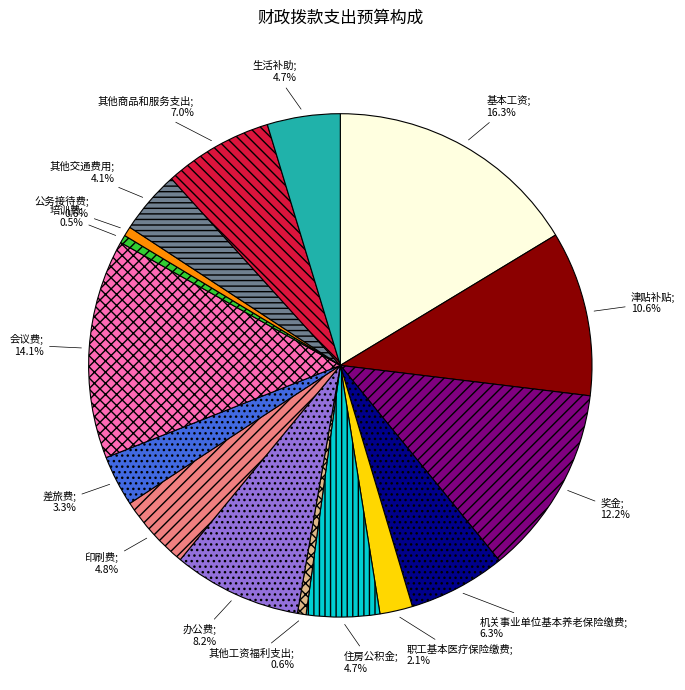

Is there any slice that represents more than half of the pie?

No